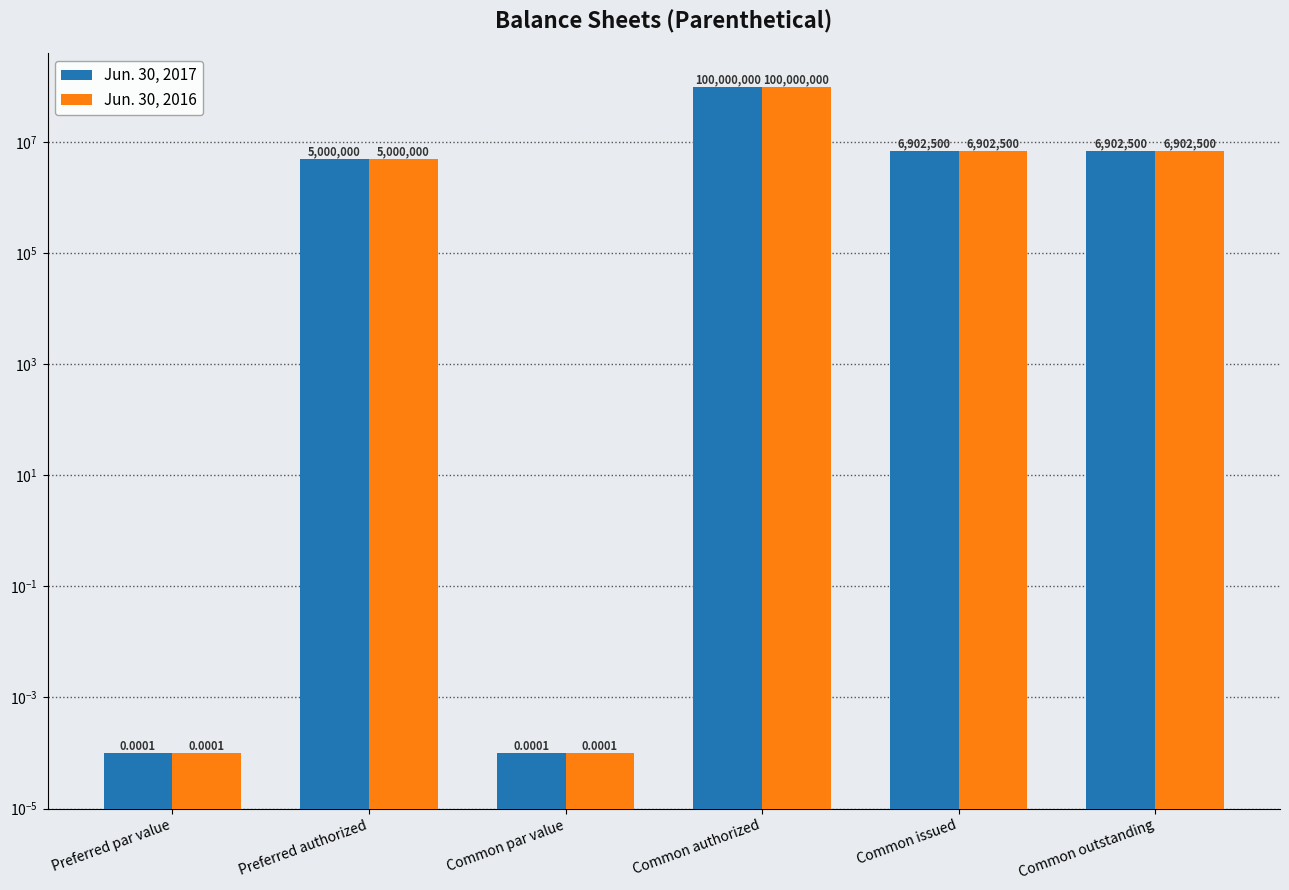

Where does the Jun. 30, 2017 series first go above 6902500?

Common authorized